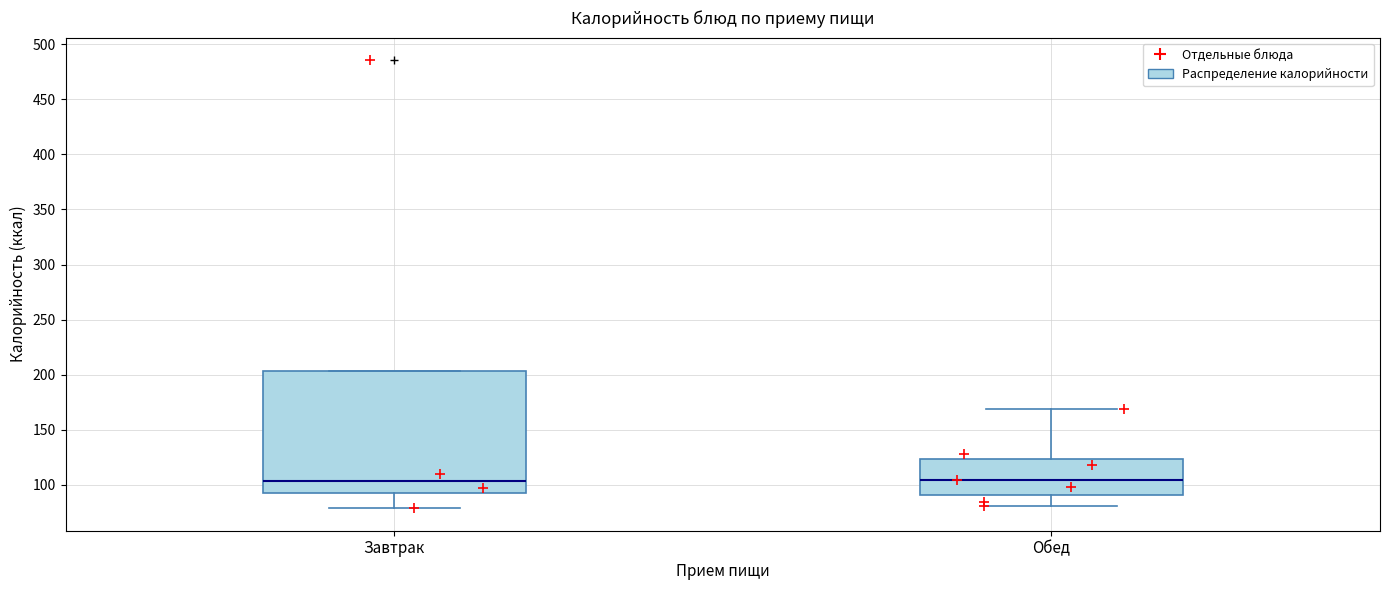

Reading left to right, read every box against the y-axis: the position of its median line, the range the box covers, and the ends of its whiskers. The values are not printed on the chart, so give them approximately, as read against the axis.

Завтрак: median 105, box 90 to 205, whiskers 80 to 205
Обед: median 105, box 90 to 125, whiskers 80 to 170